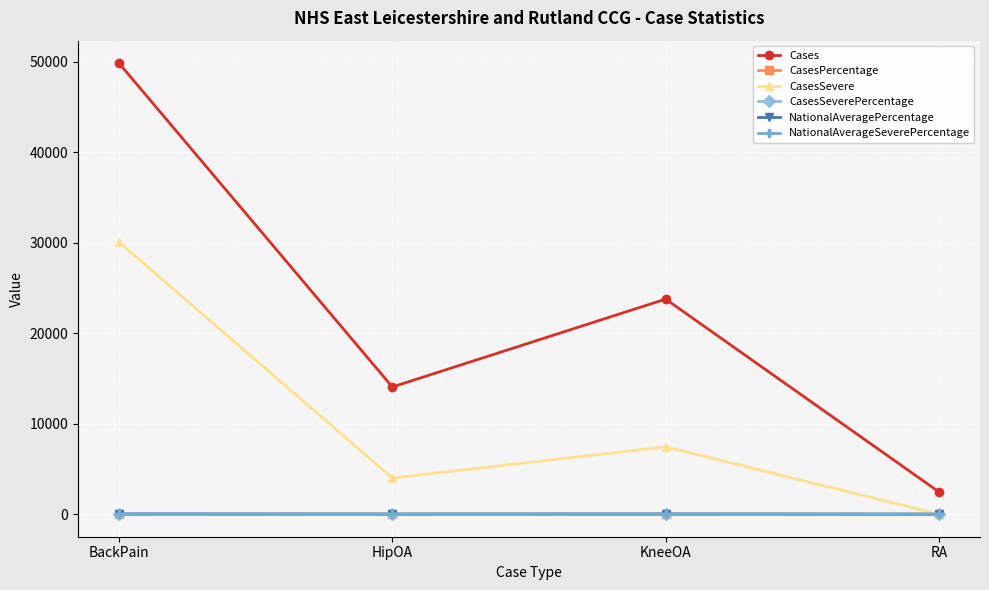

Where is the first local maximum for Cases?

KneeOA